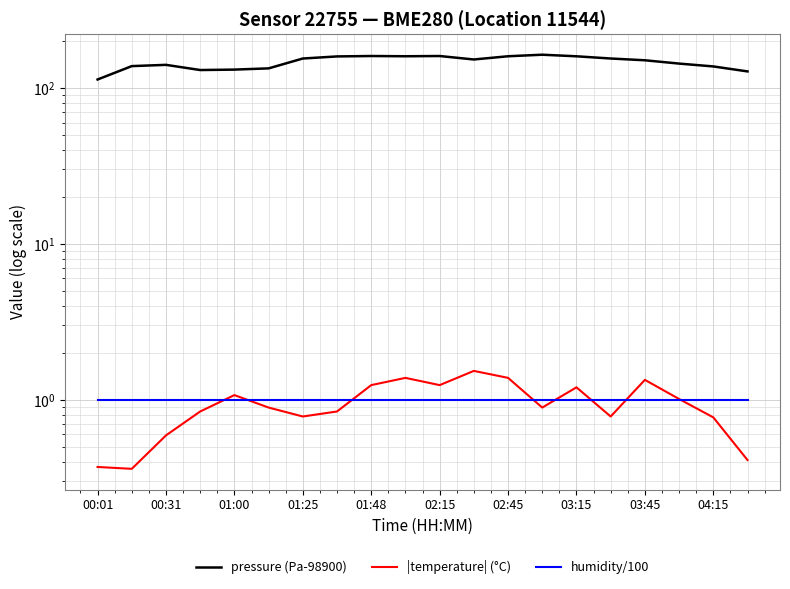

What value does the pressure (Pa-98900) series have at 04:15?

137.5